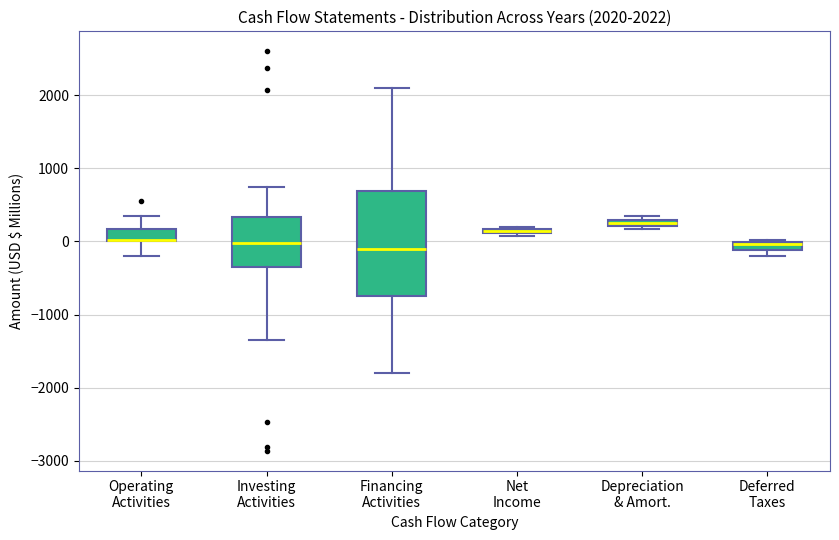

Comparing the boxes themselves (not the whiskers), which one is the tallest?

Financing Activities